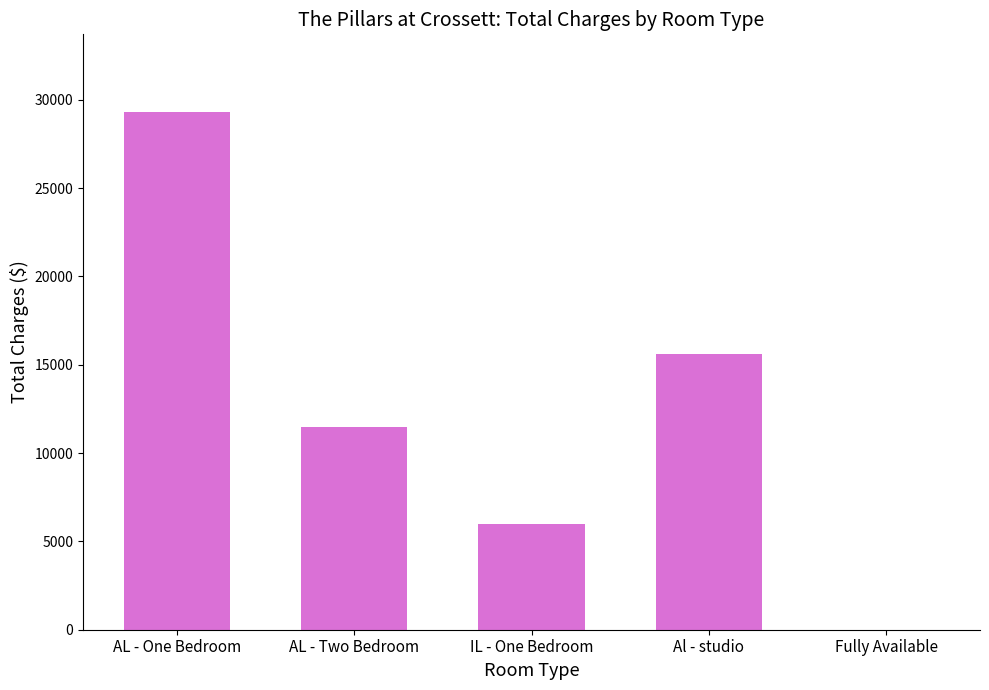

What is the sum of all values?

62384.4